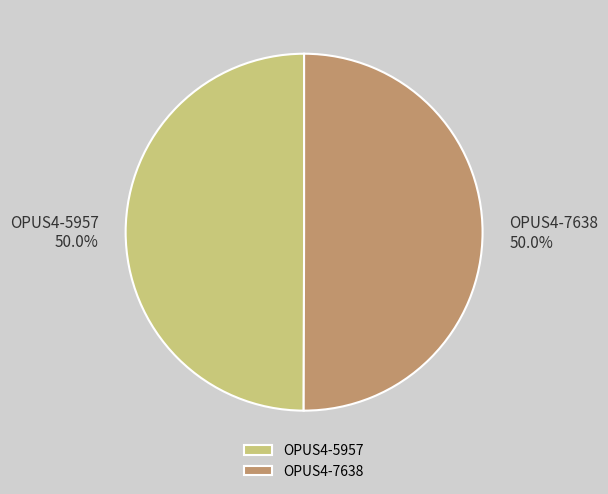

What portion of the pie excludes OPUS4-7638?

50.0%